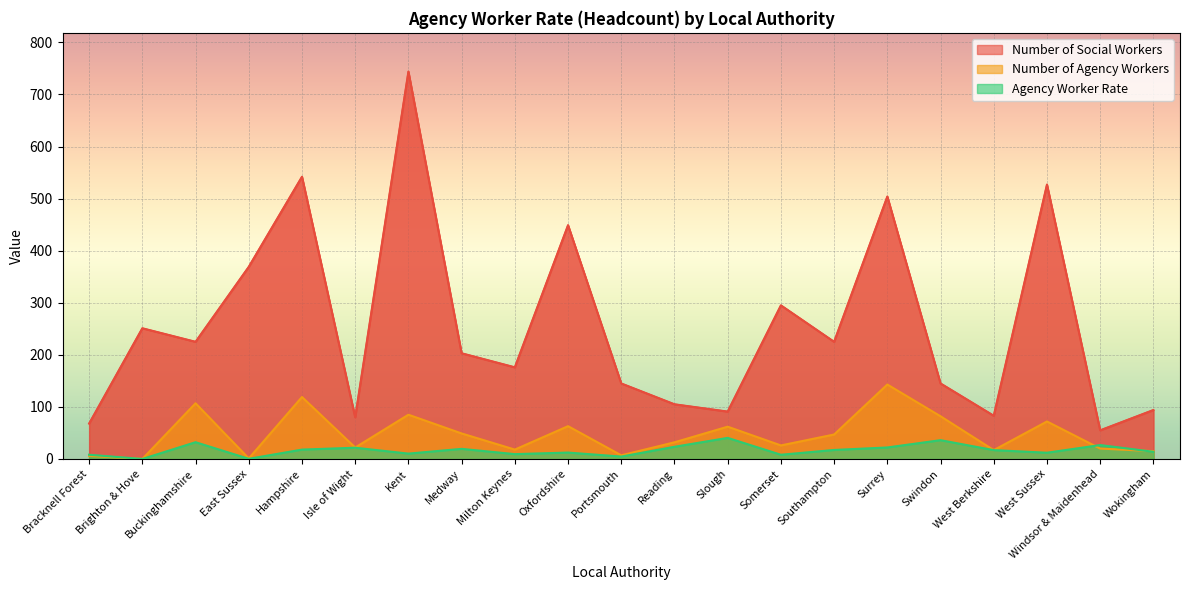

What is the label of the 19th point from the left?

West Sussex